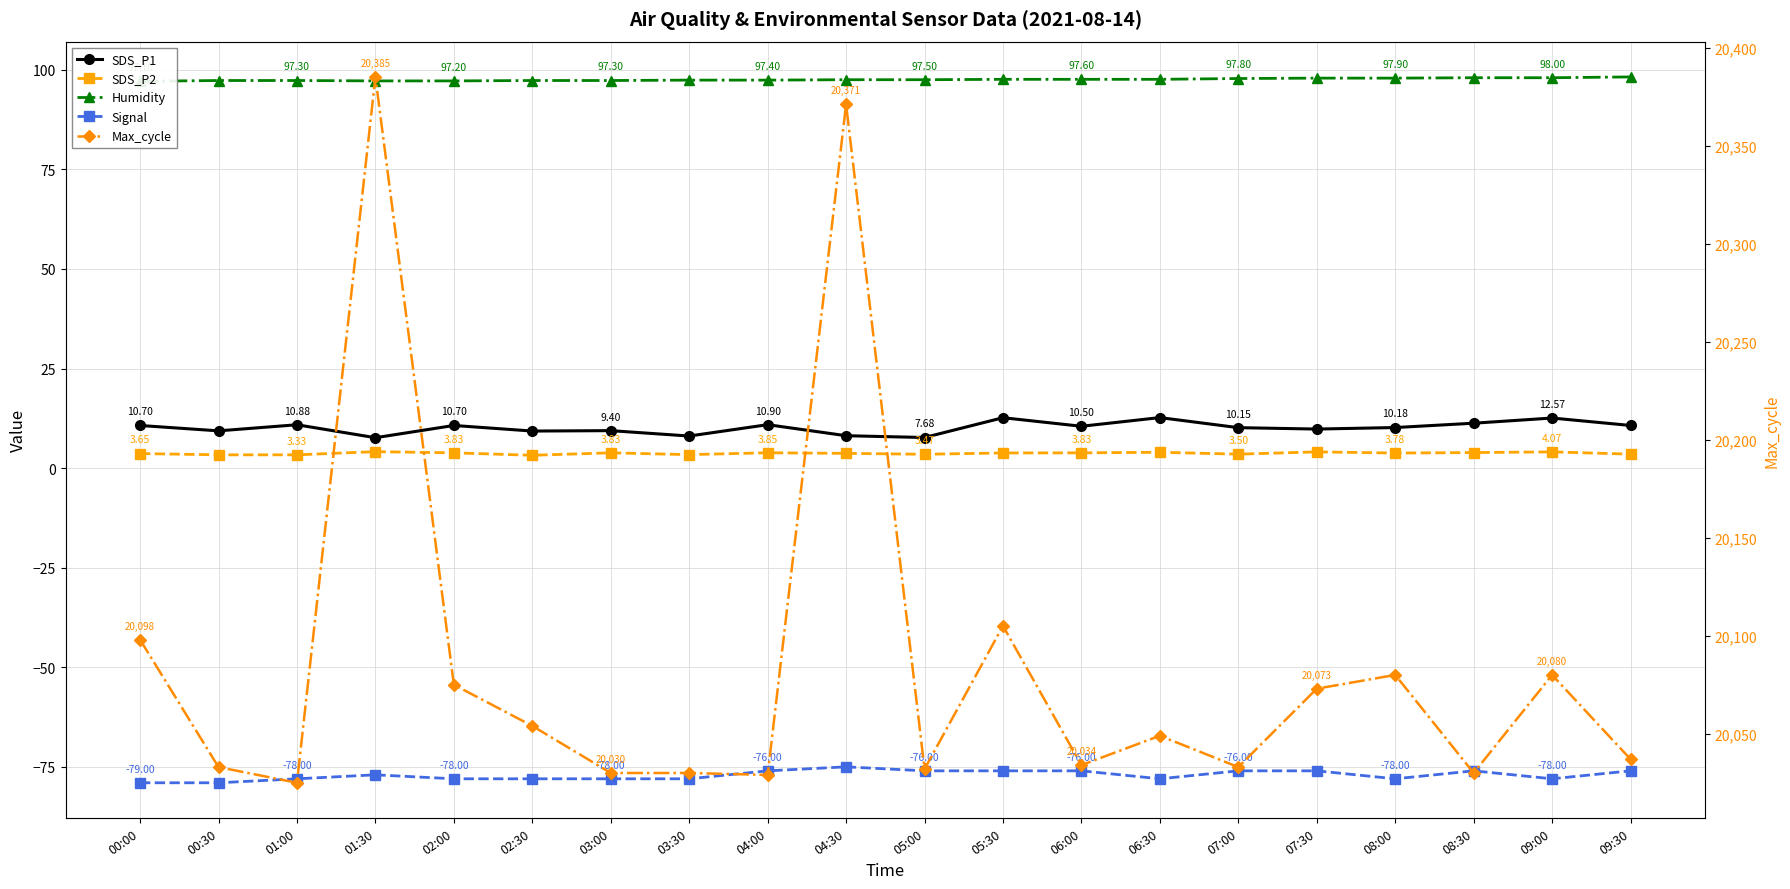

At which category does the chart reach its peak across all series?

01:30